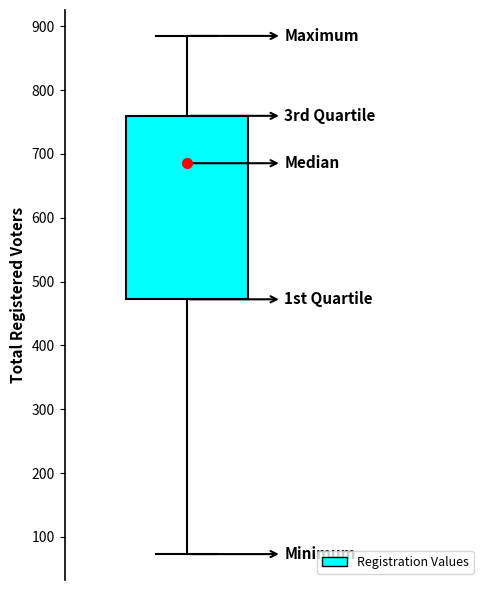

Transcribe this box plot: give where the median line is, the range the box spans, and where the two whiskers end, as read against the y-axis. The values are not printed on the chart, so give them approximately, as read against the axis.

median 690, box 470 to 760, whiskers 70 to 890